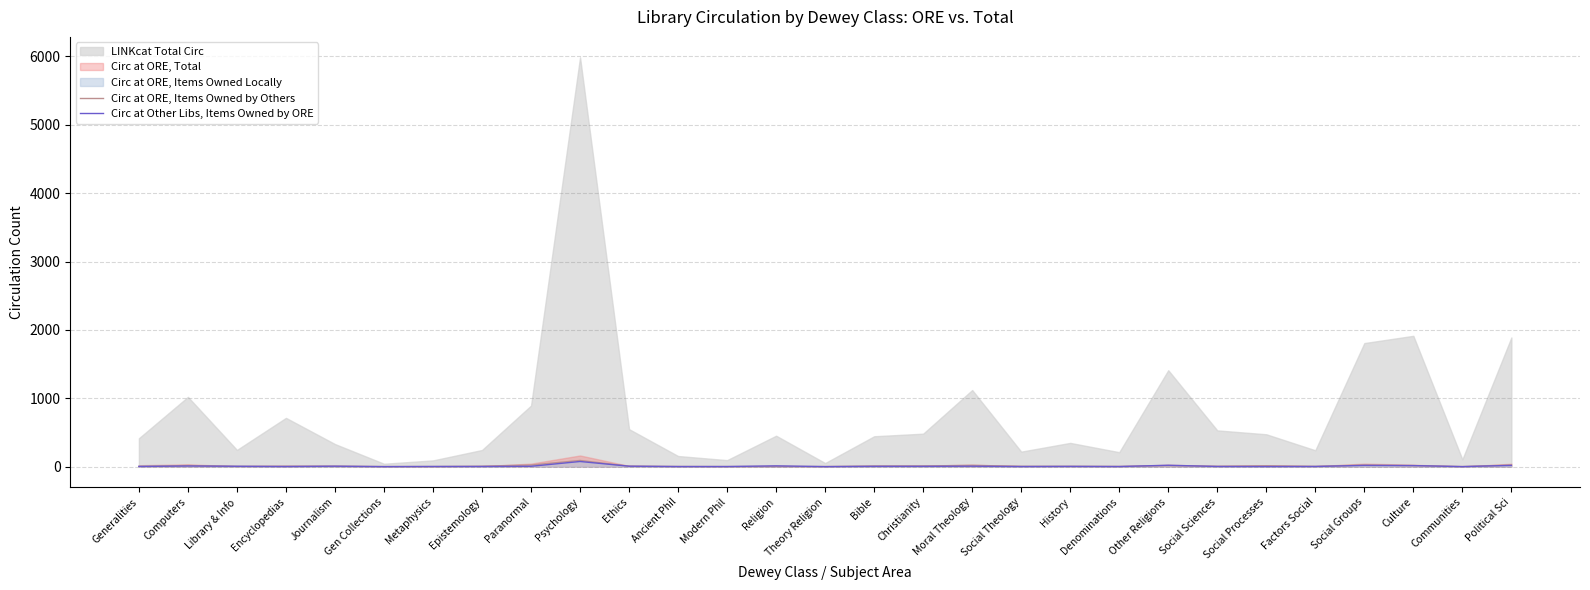

How many interior local peaks does the Circ at Other Libs, Items Owned by ORE series have?

8